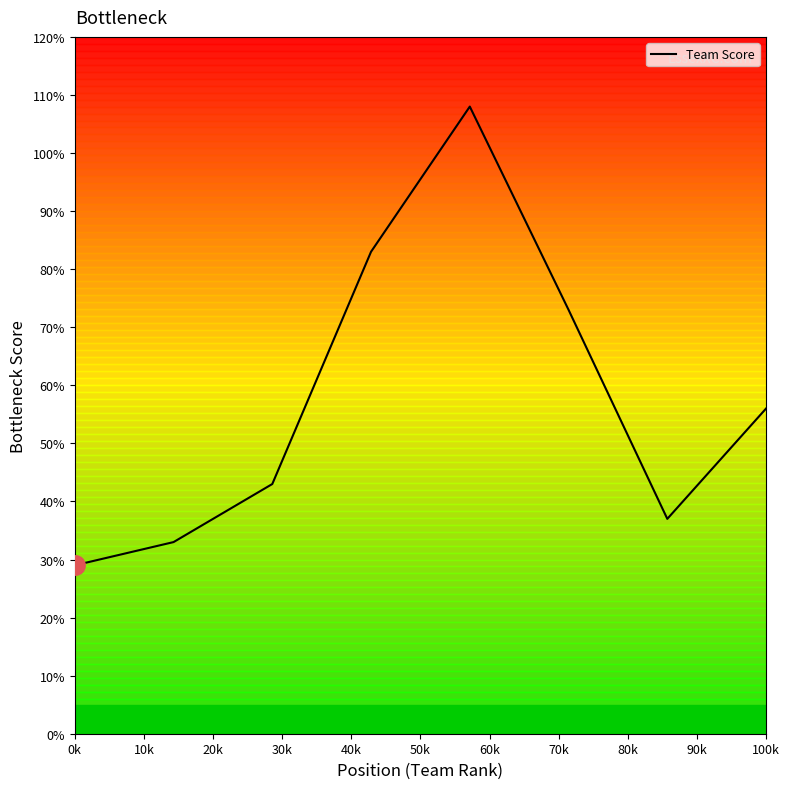

Is this an area chart (filled region under the line)?

No